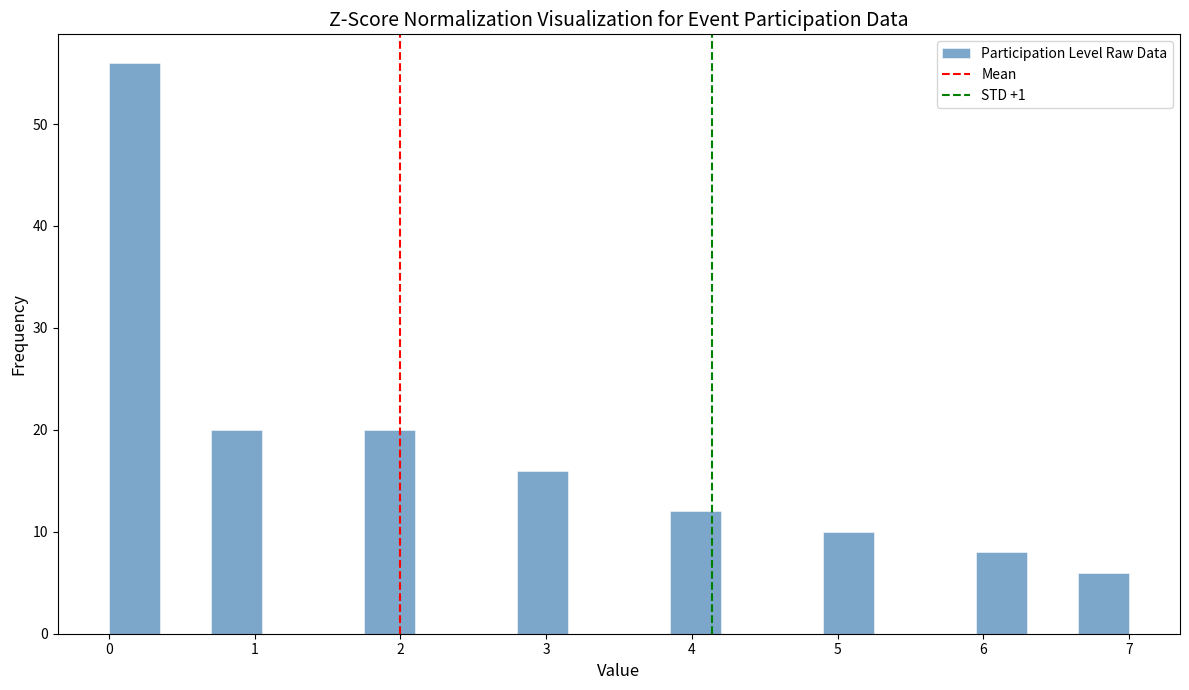

Around what value on the x-axis is the tallest bar? Give the approximate position of its centre, as read against the axis.

0.2